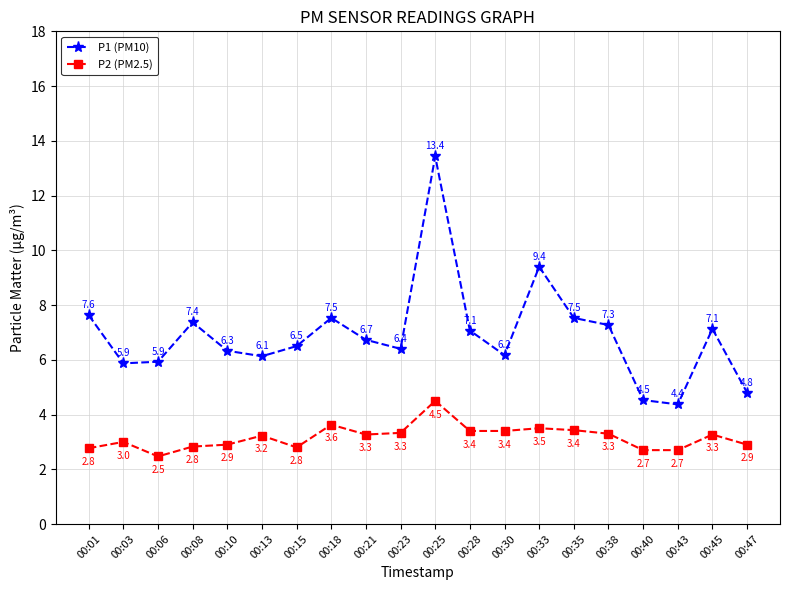

True or false: P1 (PM10) has a value of 6.5 at 00:15.

True